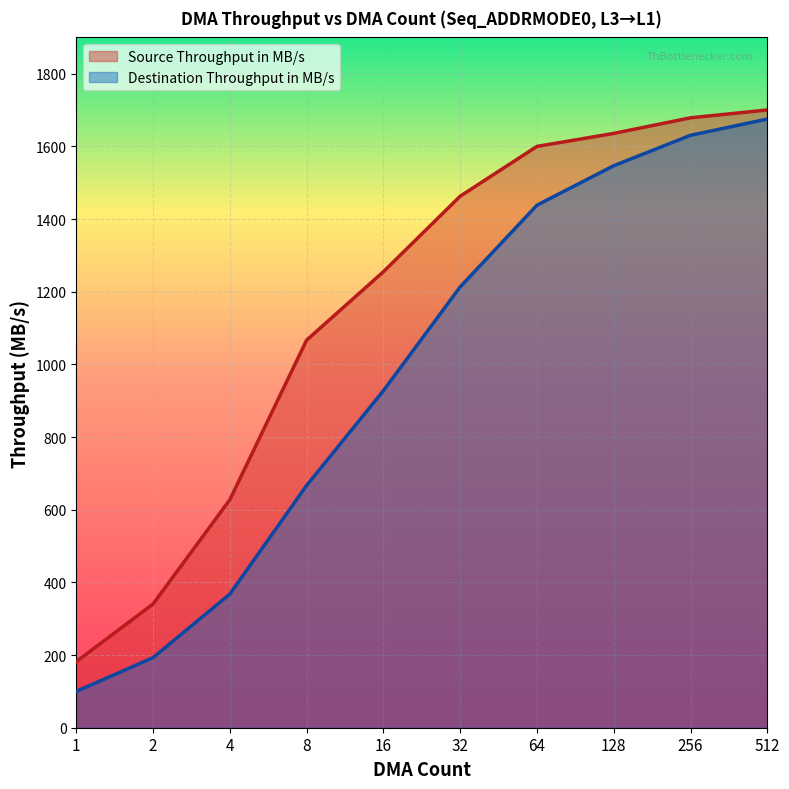

What is the difference between the maximum and minimum values in the Source Throughput in MB/s series?

1518.5